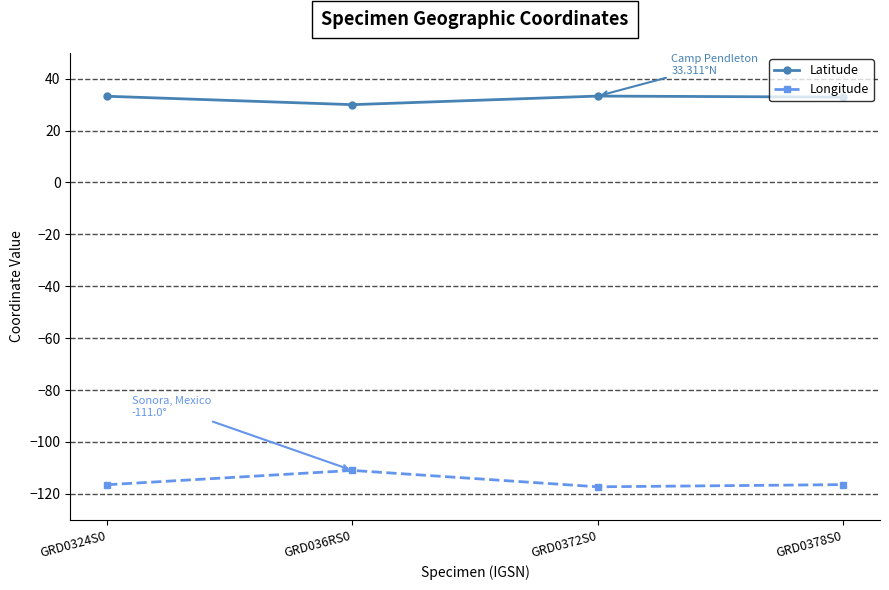

What is the spread (max minus min) of values at GRD036RS0?

141.0